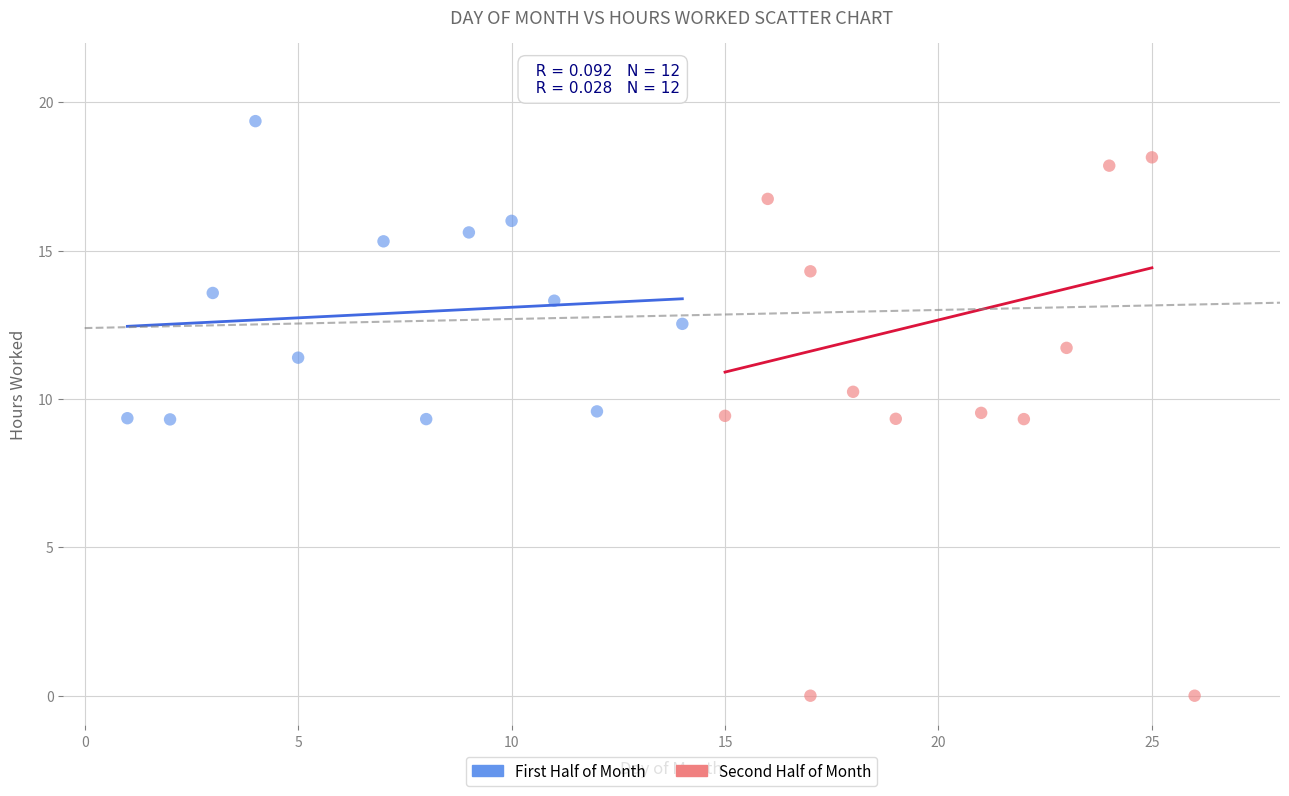

Which series reaches the minimum Y coordinate?

Second Half of Month